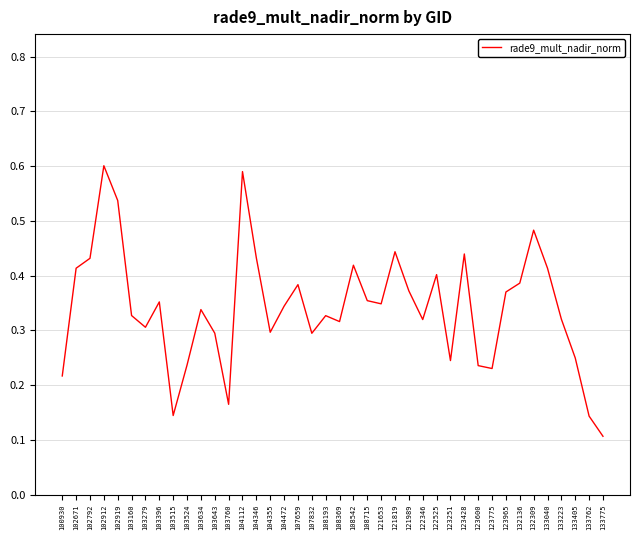

What is the sum of the values at 132309 and 121819?

0.9